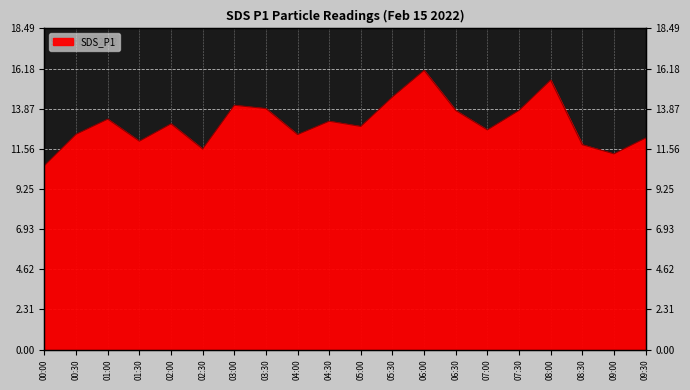

What is the label of the 4th point from the left?

01:30